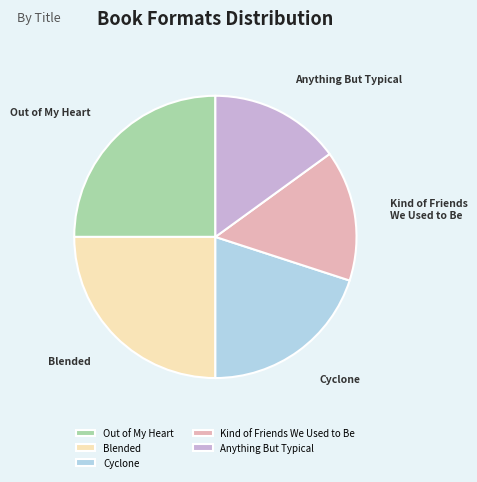

True or false: Anything But Typical accounts for 15% of the total.

True